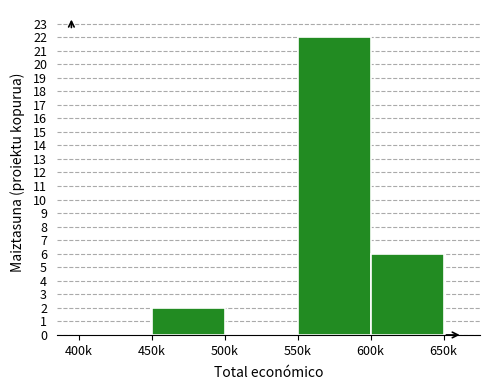

Reading left to right, what are all the values shown in this chart?

400k=0	450k=2	500k=0	550k=22	600k=6